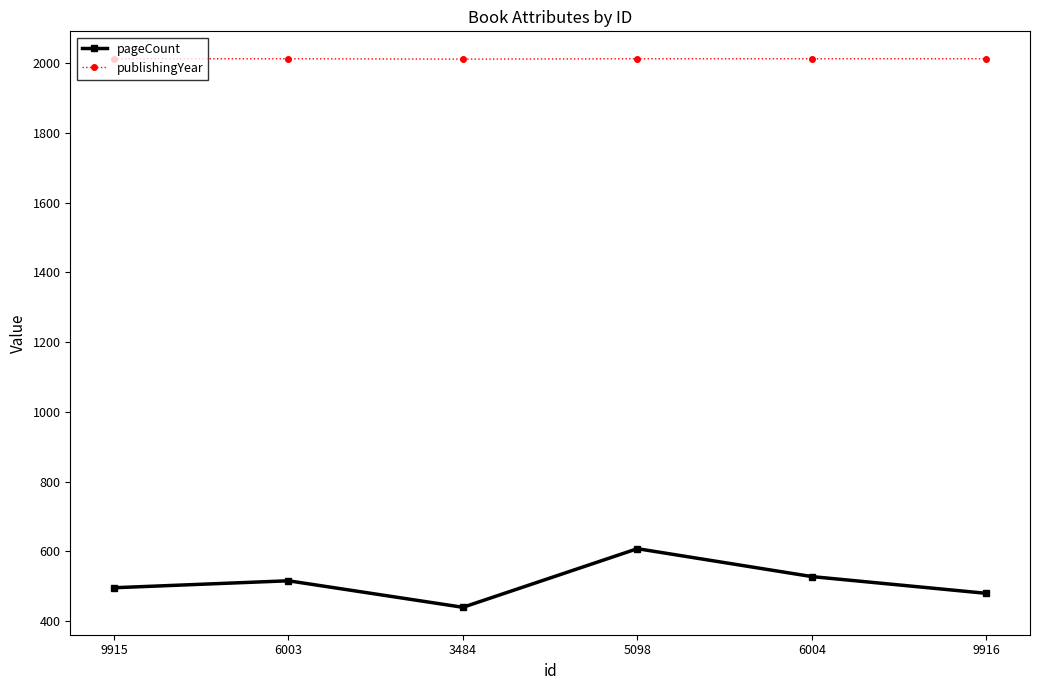

What is the difference between the highest and lowest values at 5098?

1404